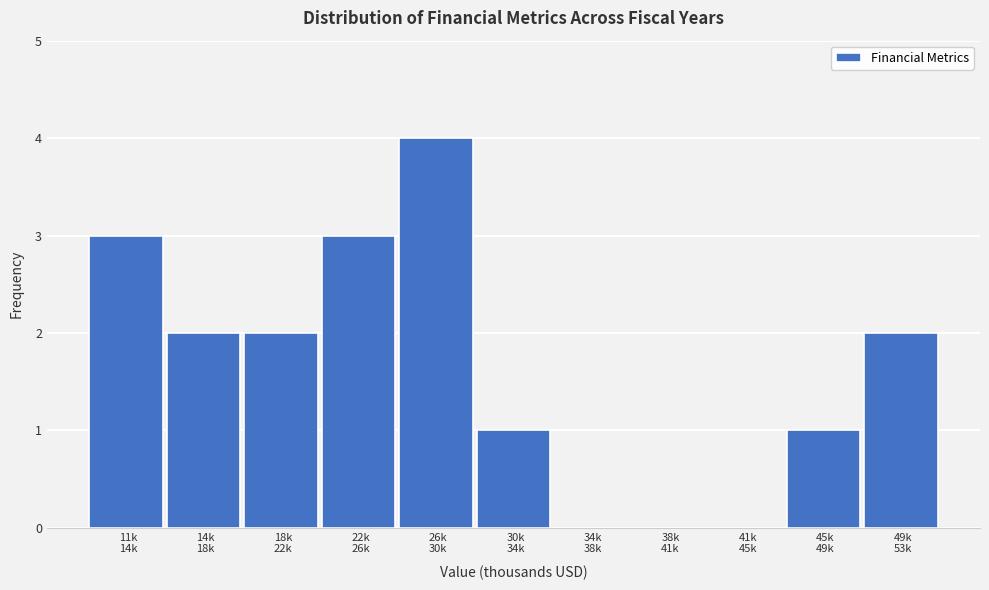

What is the sum of all values?

18